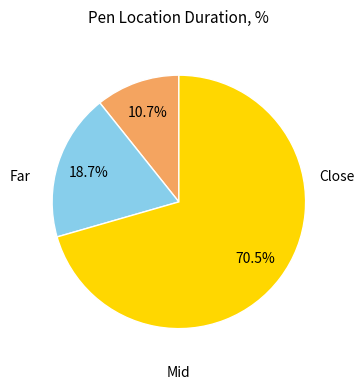

Does any single category account for the majority?

Yes